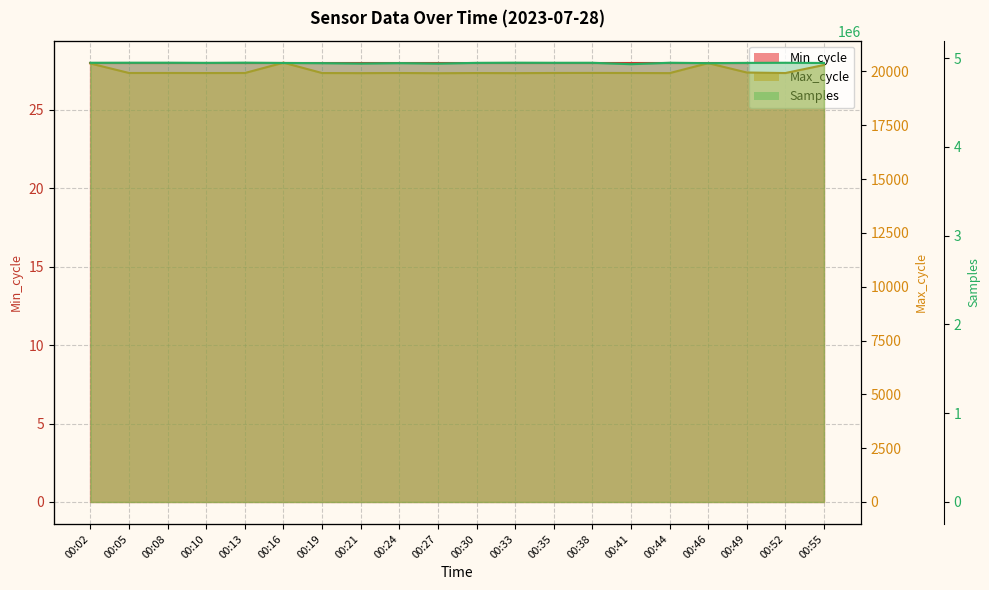

How many values in the Samples series are below 4946696?

10